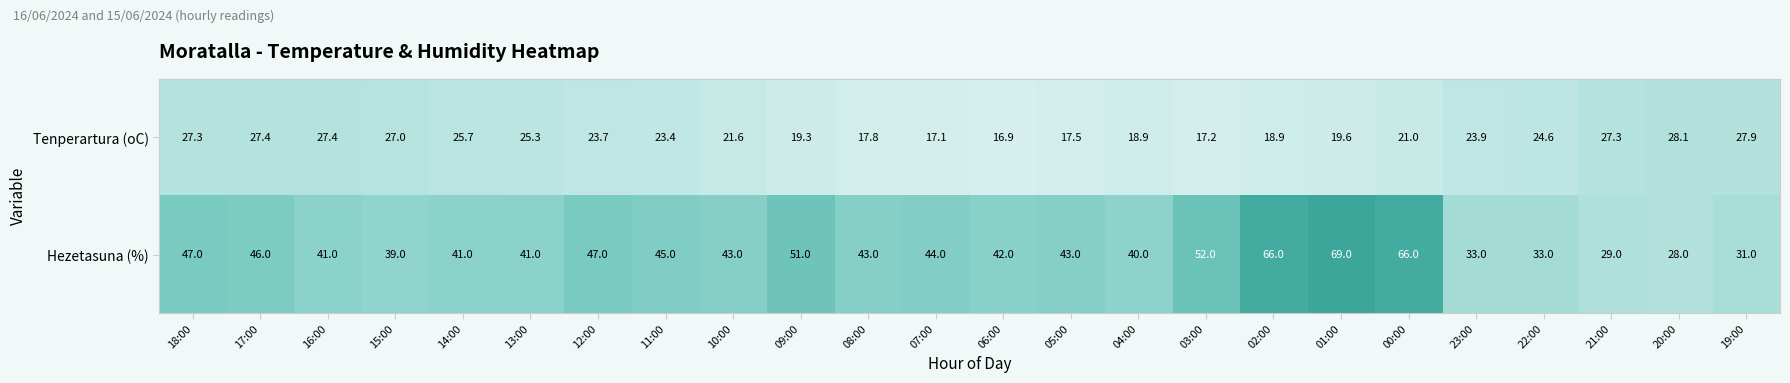

What is the difference between the maximum and minimum values in the Hezetasuna (%) series?

41.0